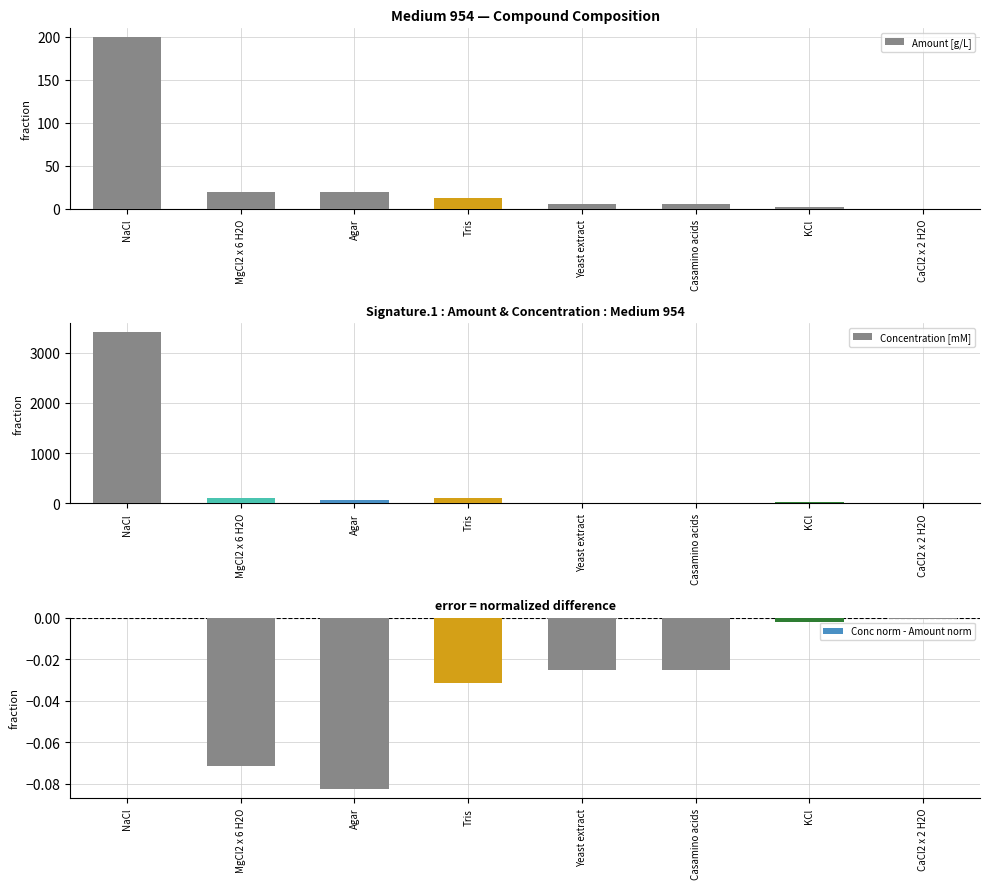

Reading left to right, list all the values displayed in this chart.

Amount [g/L]: NaCl=200.0	MgCl2 x 6 H2O=20.0	Agar=20.0	Tris=12.1	Yeast extract=5.0	Casamino acids=5.0	KCl=2.0	CaCl2 x 2 H2O=0.2
Concentration [mM]: NaCl=3422.3	MgCl2 x 6 H2O=98.4	Agar=59.5	Tris=99.9	Yeast extract=0.0	Casamino acids=0.0	KCl=26.8	CaCl2 x 2 H2O=1.4
Conc norm - Amount norm: NaCl=0.0	MgCl2 x 6 H2O=-0.1	Agar=-0.1	Tris=-0.0	Yeast extract=-0.0	Casamino acids=-0.0	KCl=-0.0	CaCl2 x 2 H2O=-0.0